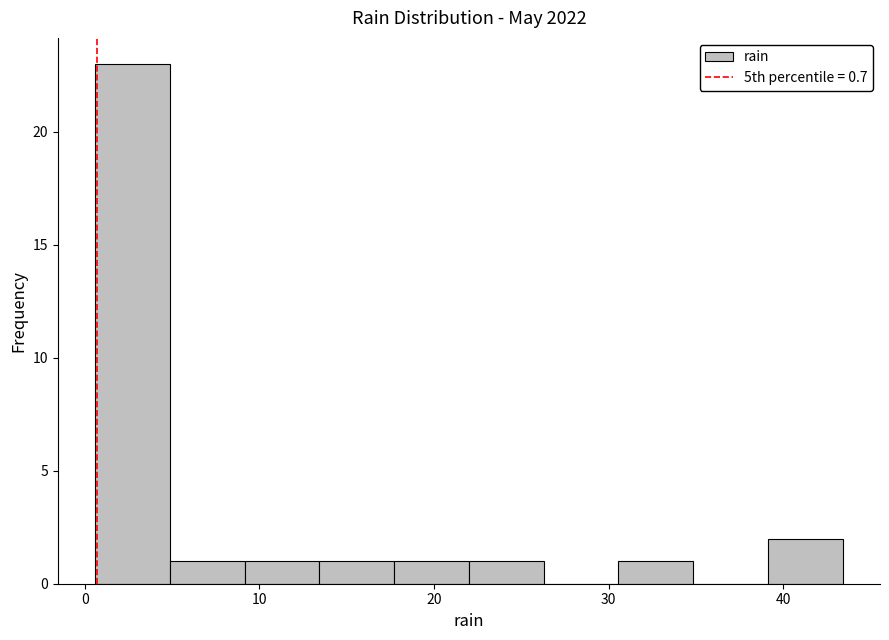

Reading left to right, list every bar in this chart as the range it spans on the x-axis followed by its height. Neither the bar edges nor the heights are printed on the chart, so give them approximately, as read against the axes.

1 to 5: 23
5 to 9: 1
9 to 13: 1
13 to 18: 1
18 to 22: 1
22 to 26: 1
26 to 31: 0
31 to 35: 1
35 to 39: 0
39 to 43: 2